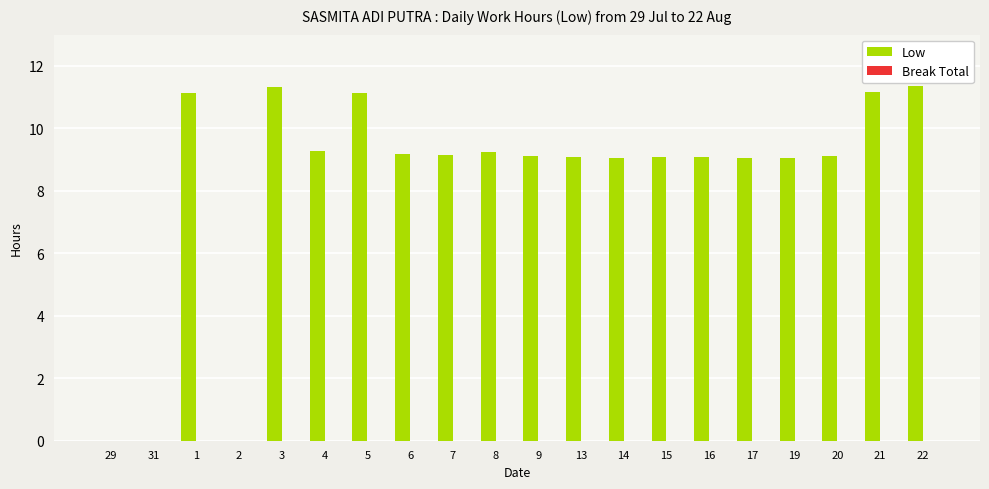

What is the sum of all values?

165.6